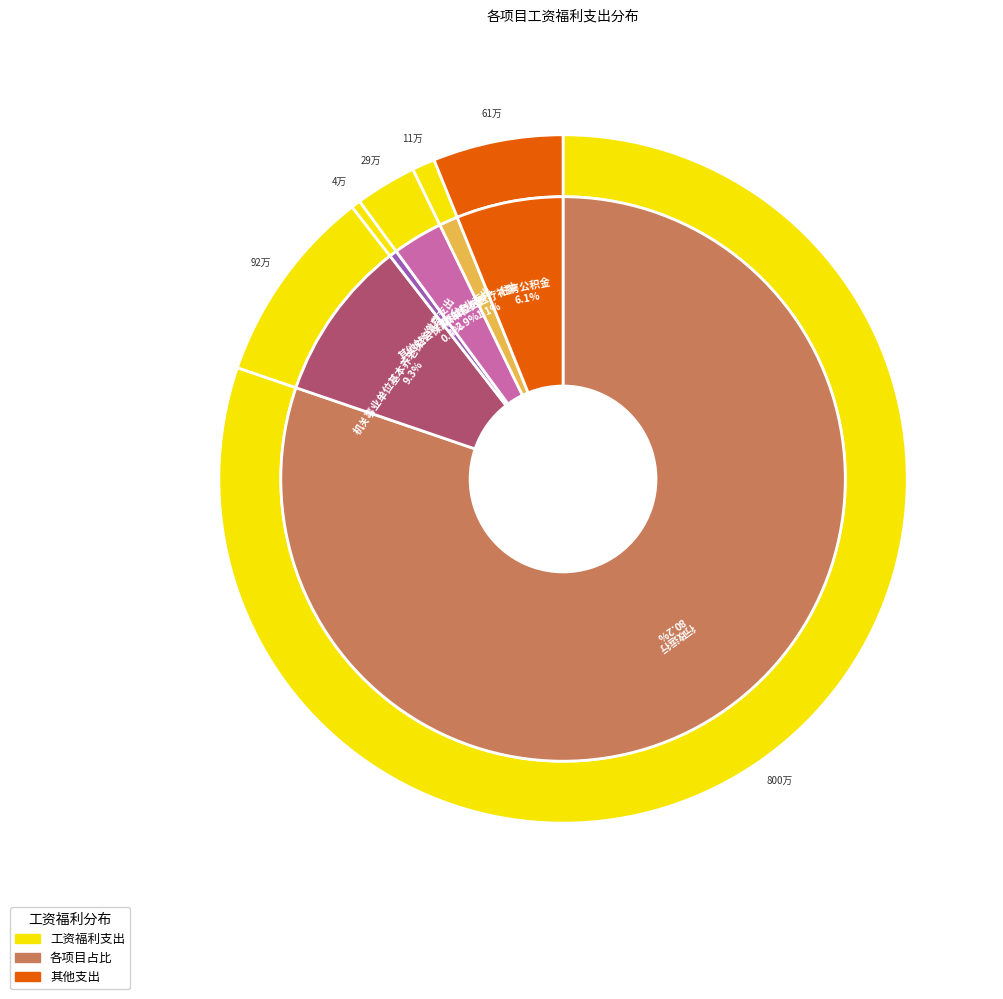

Count the number of slices in the pie.

7